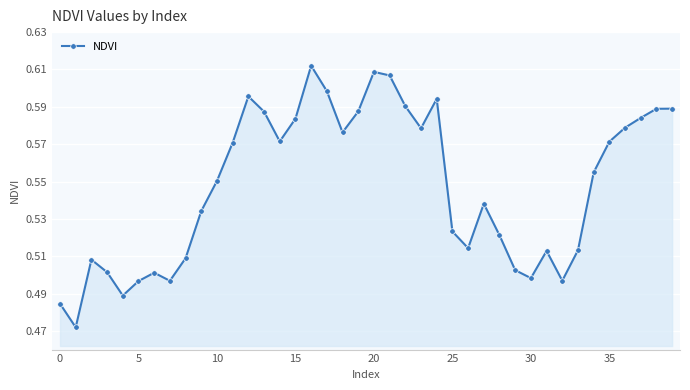

What is the sum of all values?

21.9